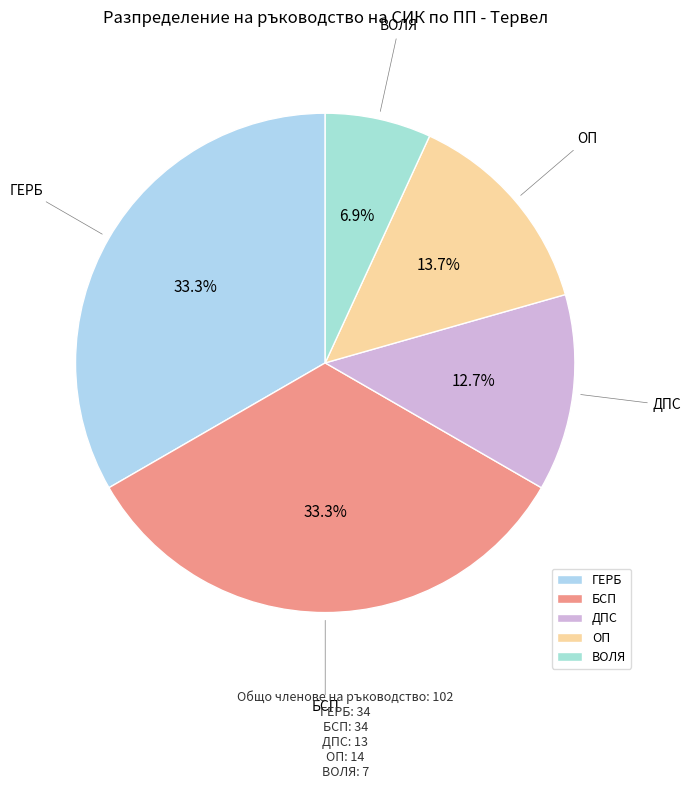

To the nearest percent, what percentage of the pie is ГЕРБ?

33%